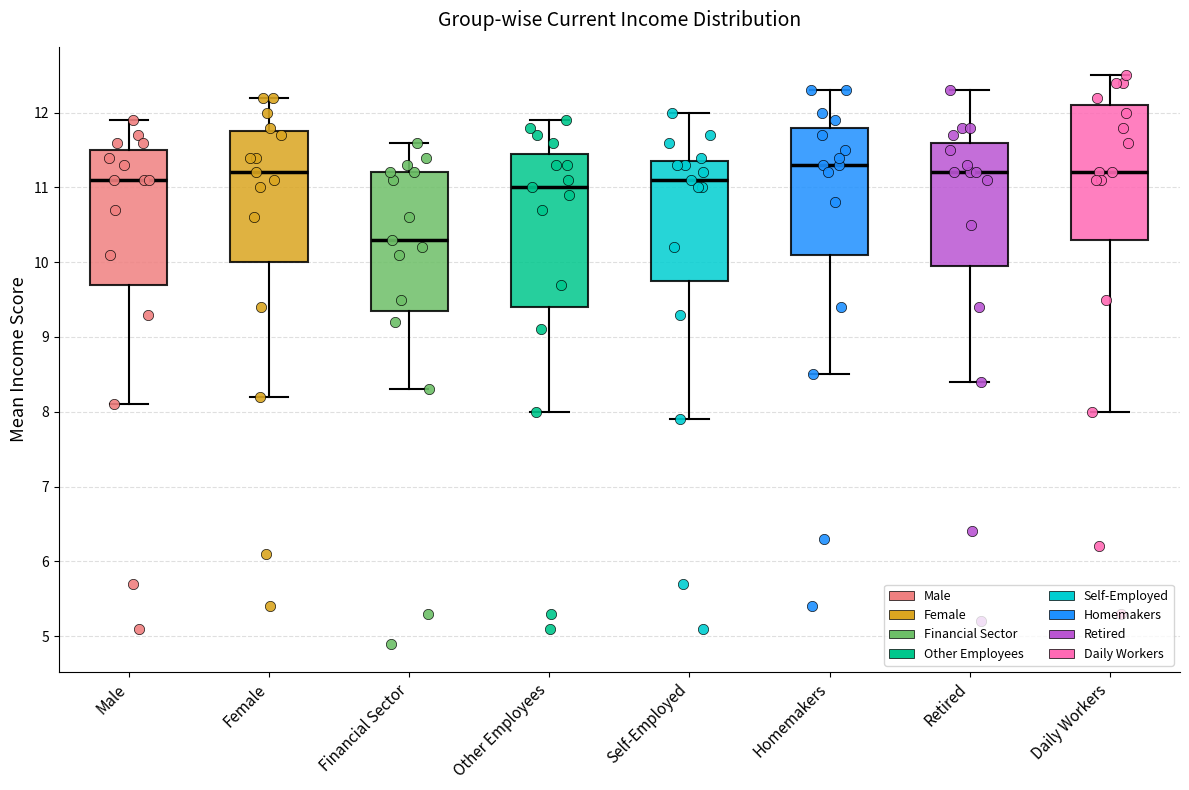

Comparing the boxes themselves (not the whiskers), which one is the tallest?

Other Employees